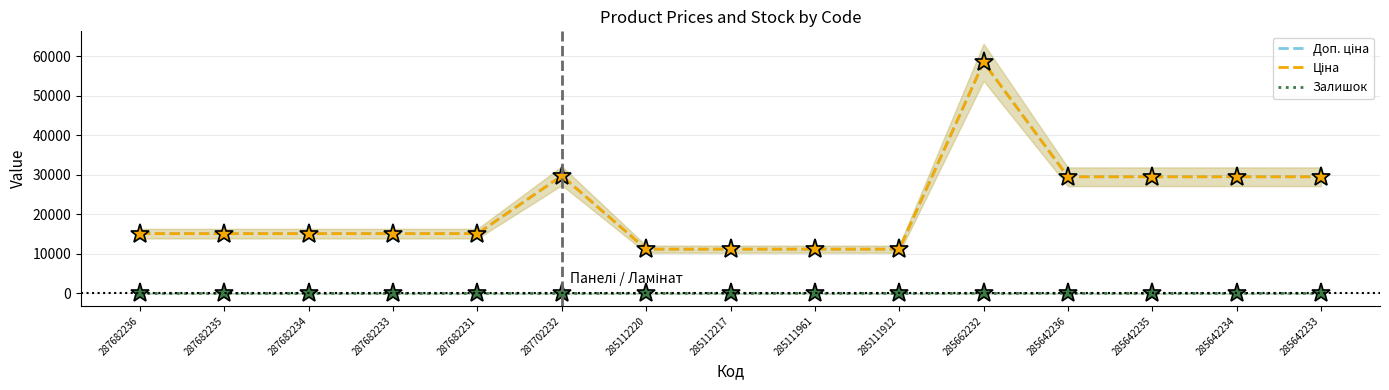

What is the sum of all Доп. ціна values?

326492.4